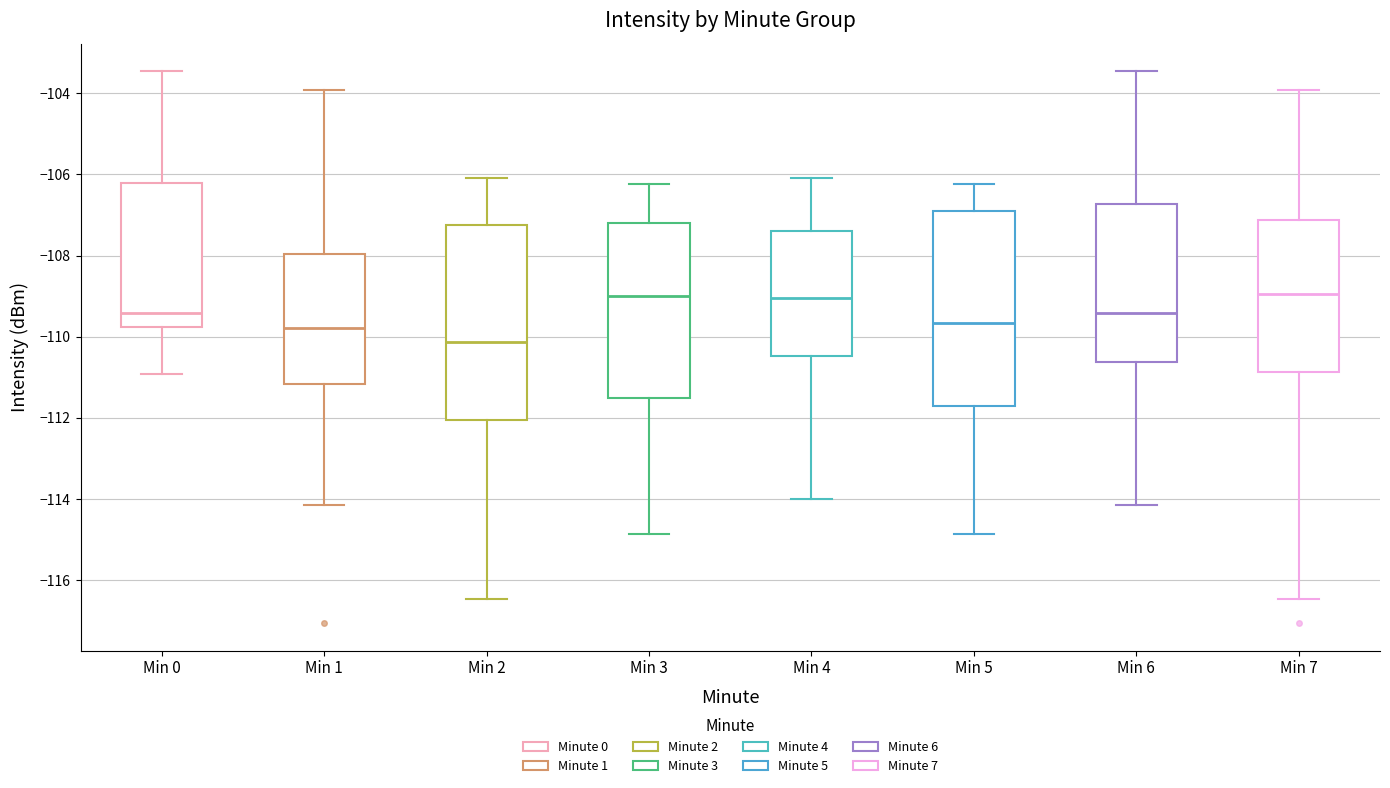

Which box's median line is the lowest?

Min 2